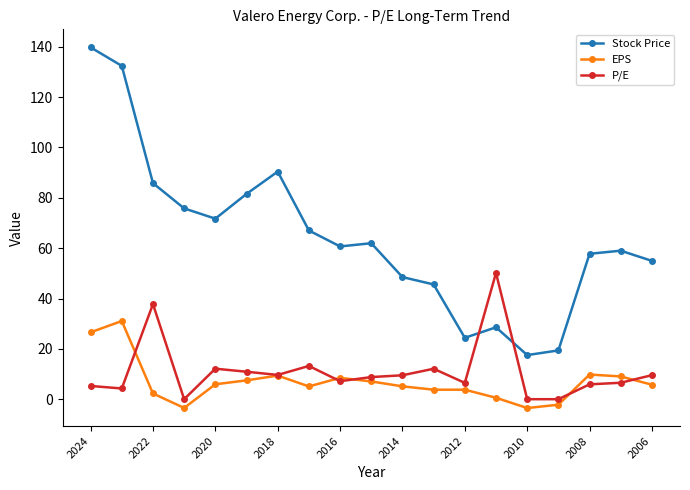

What is the value of the EPS point at the 18th from the left?

9.0